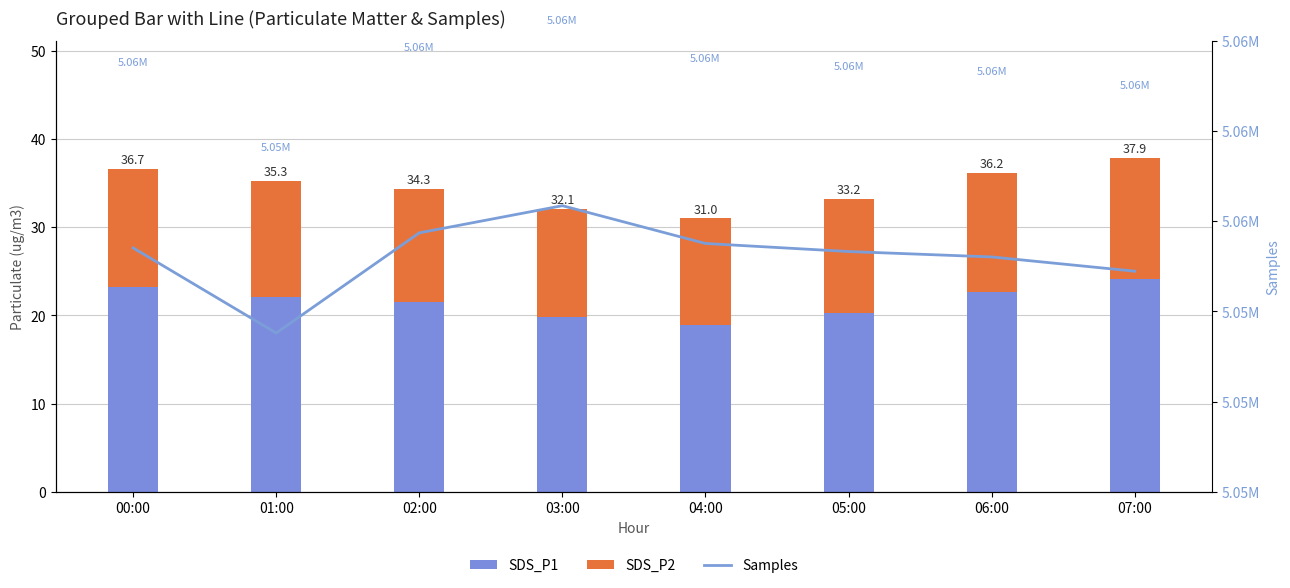

At how many categories does at least one series exceed 1443208?

8